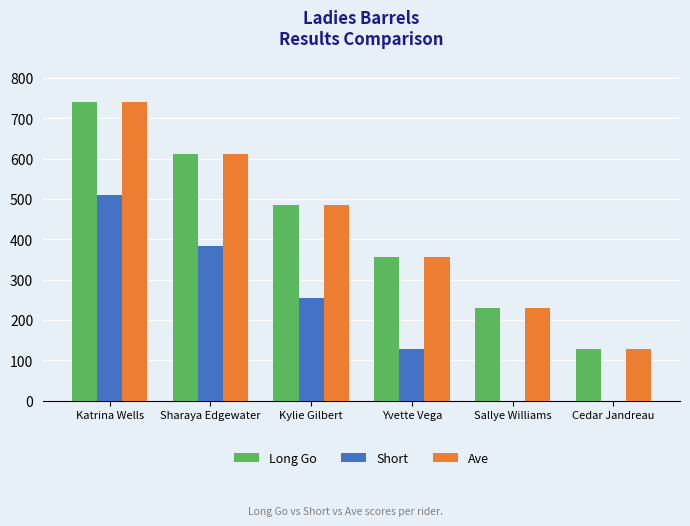

Where does the Ave series first go above 484?

Katrina Wells